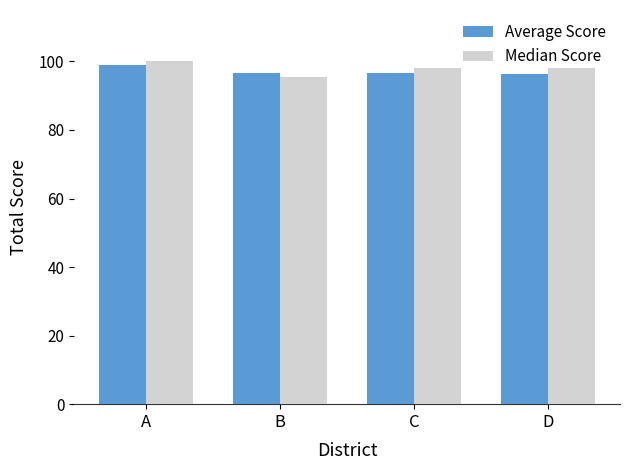

What are all the series names shown in the legend?

Average Score, Median Score